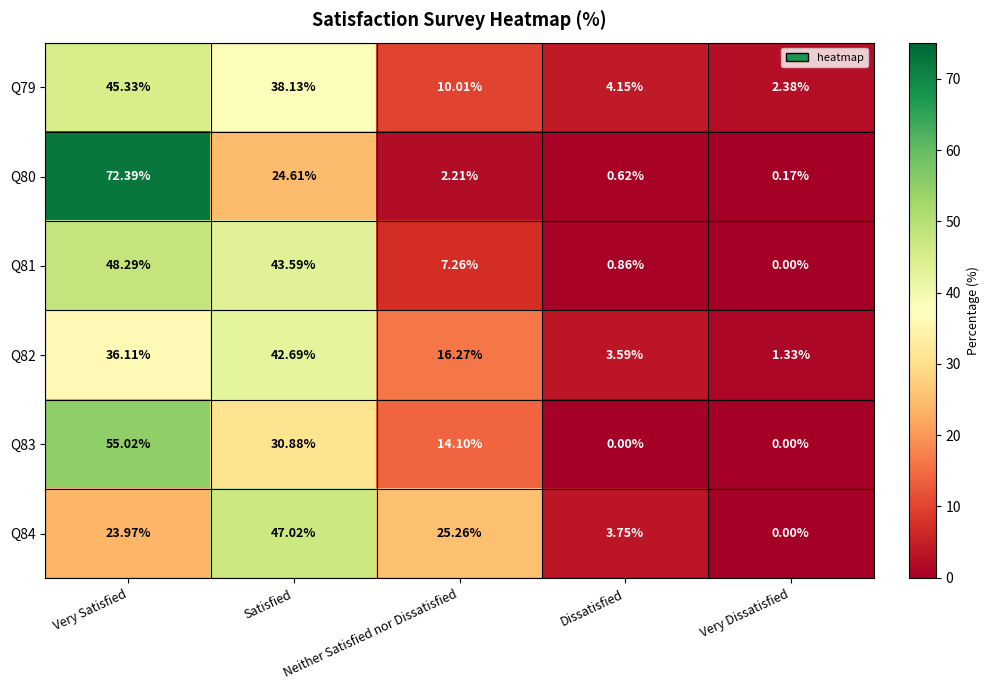

What is the spread (max minus min) of values at Satisfied?

22.4